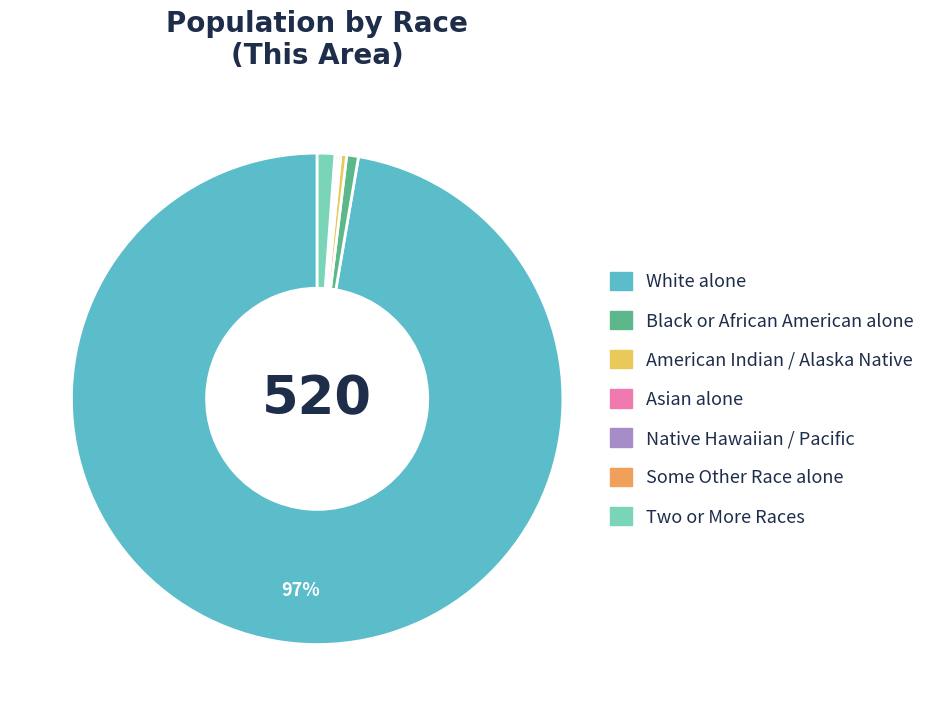

Does any single category account for the majority?

Yes